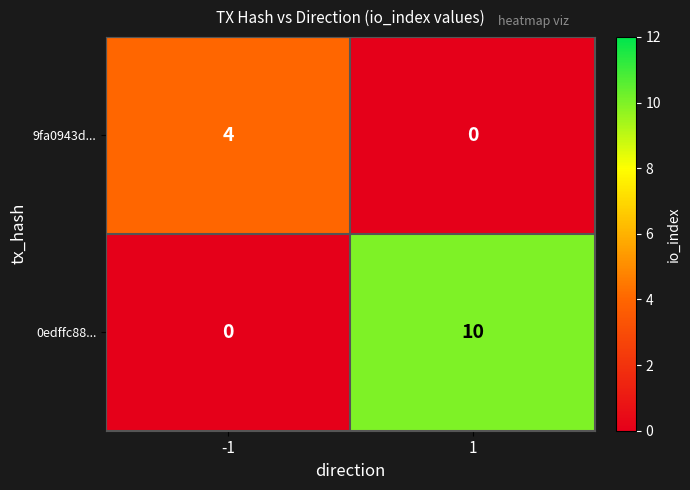

Which category has the highest value across all series?

1